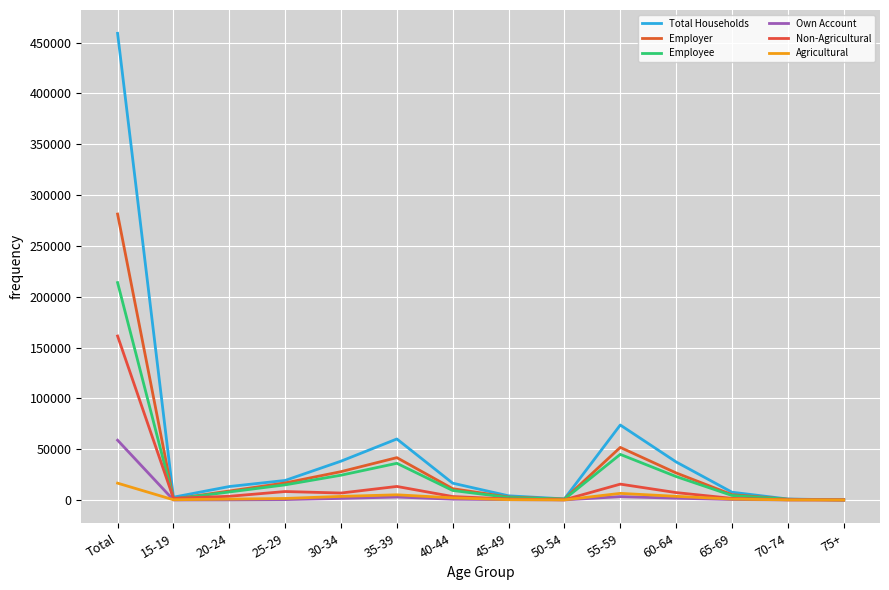

In Total Households, how many points are higher than both neighbors (excluding endpoints)?

2